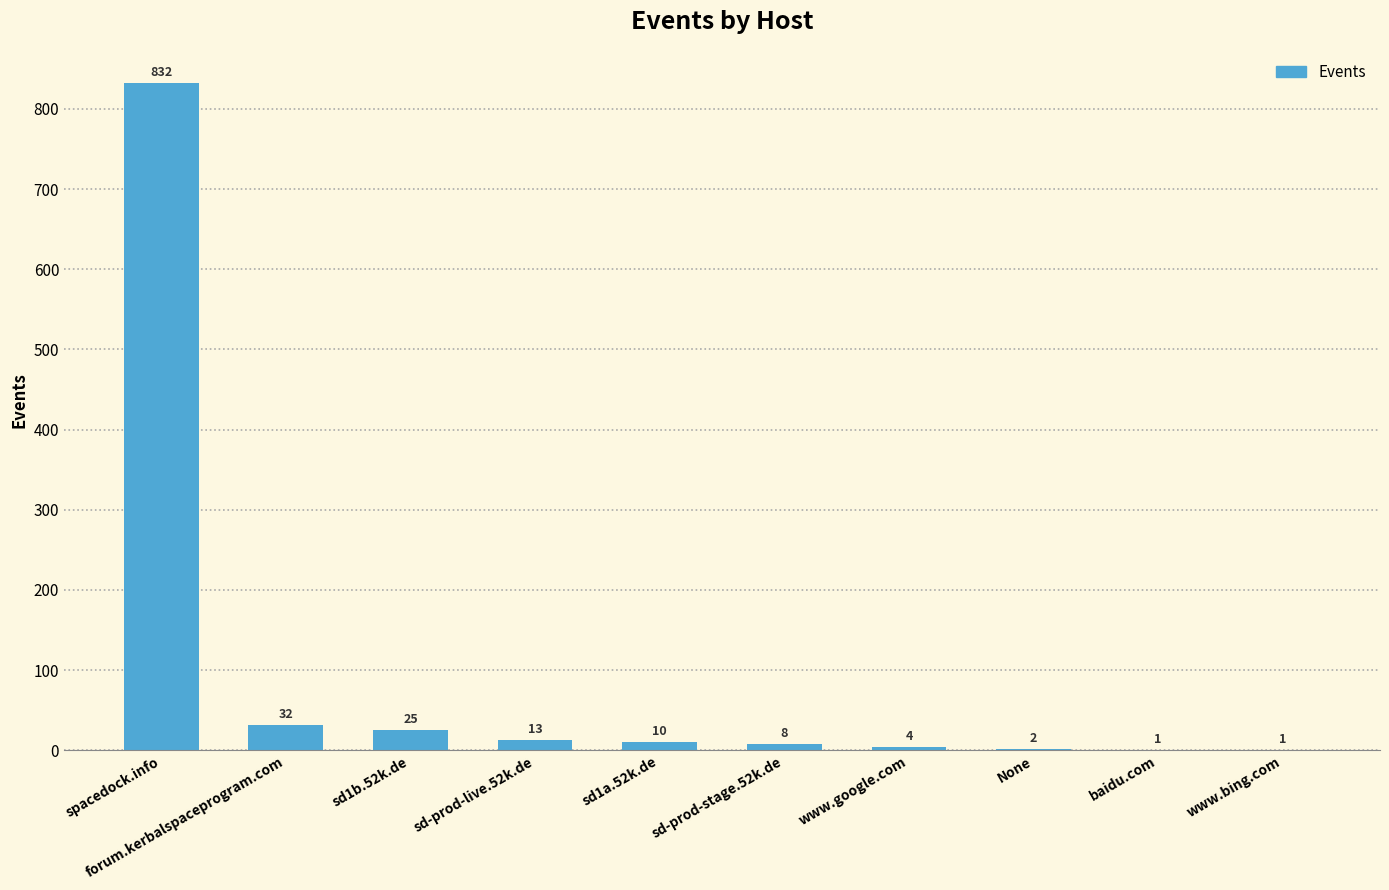

Where does the data first go above 10?

spacedock.info